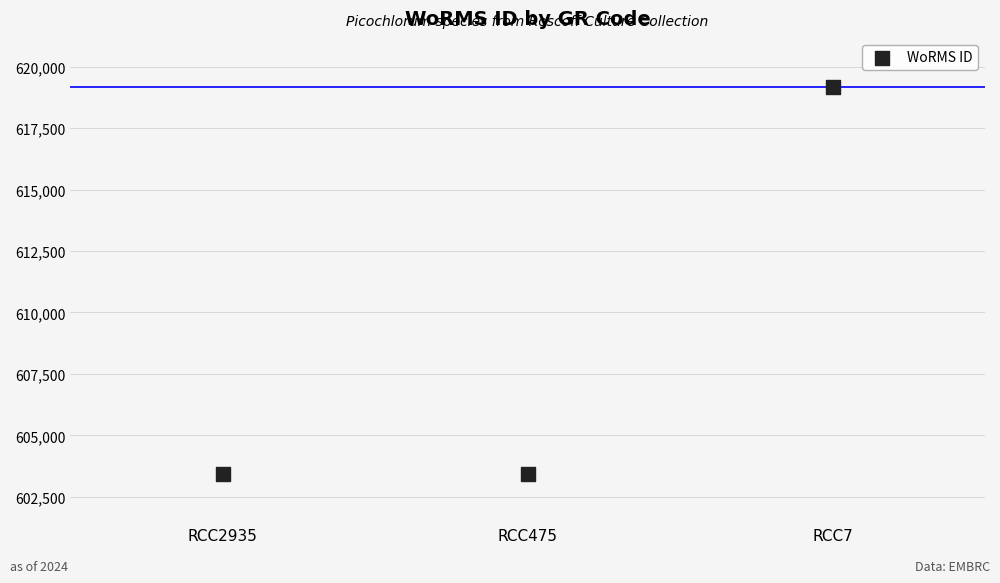

What is the range of Y values (max minus min)?

15743